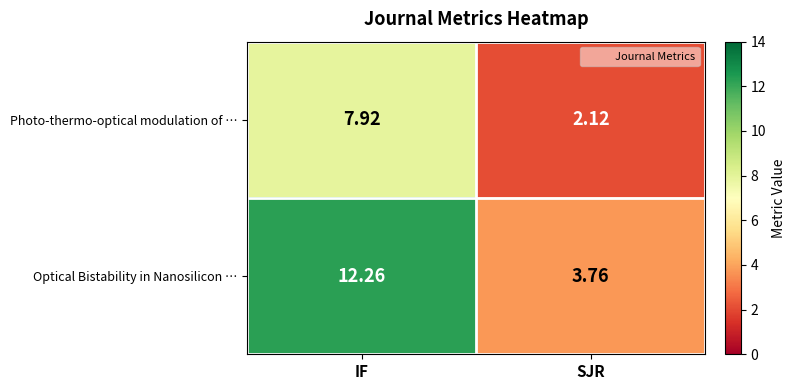

Where is Photo-thermo-optical modulation of … nearest to the value 5?

SJR